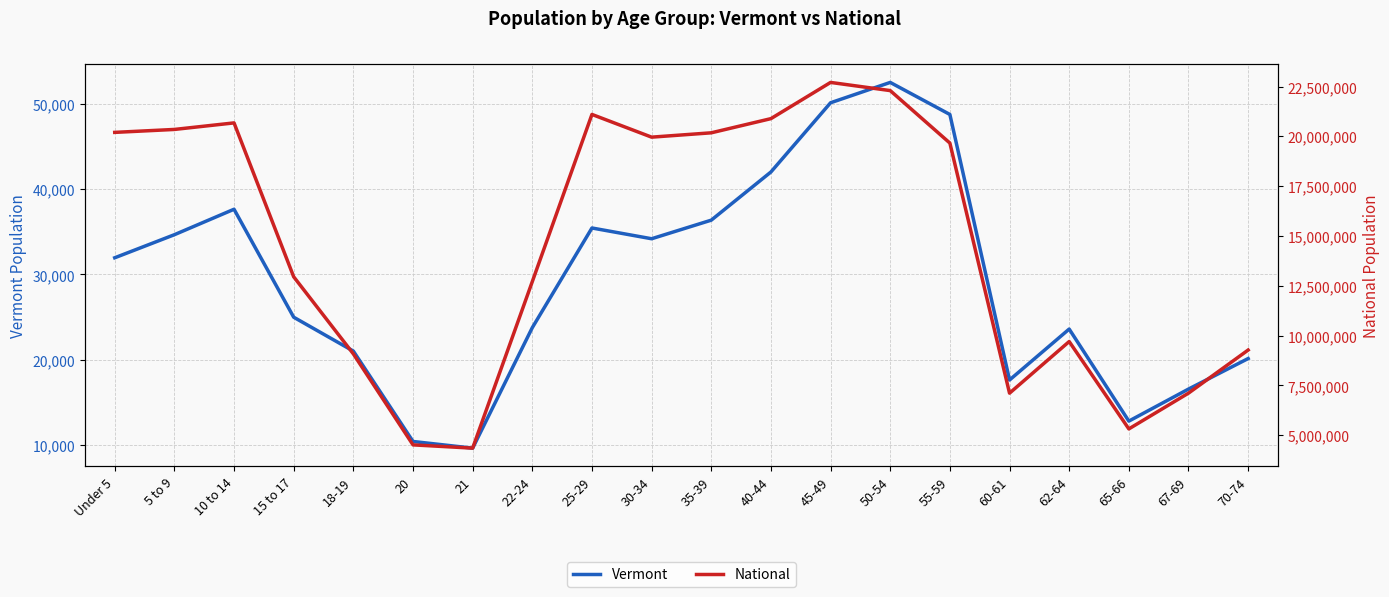

Is it true that National equals 20677194 at 10 to 14?

True